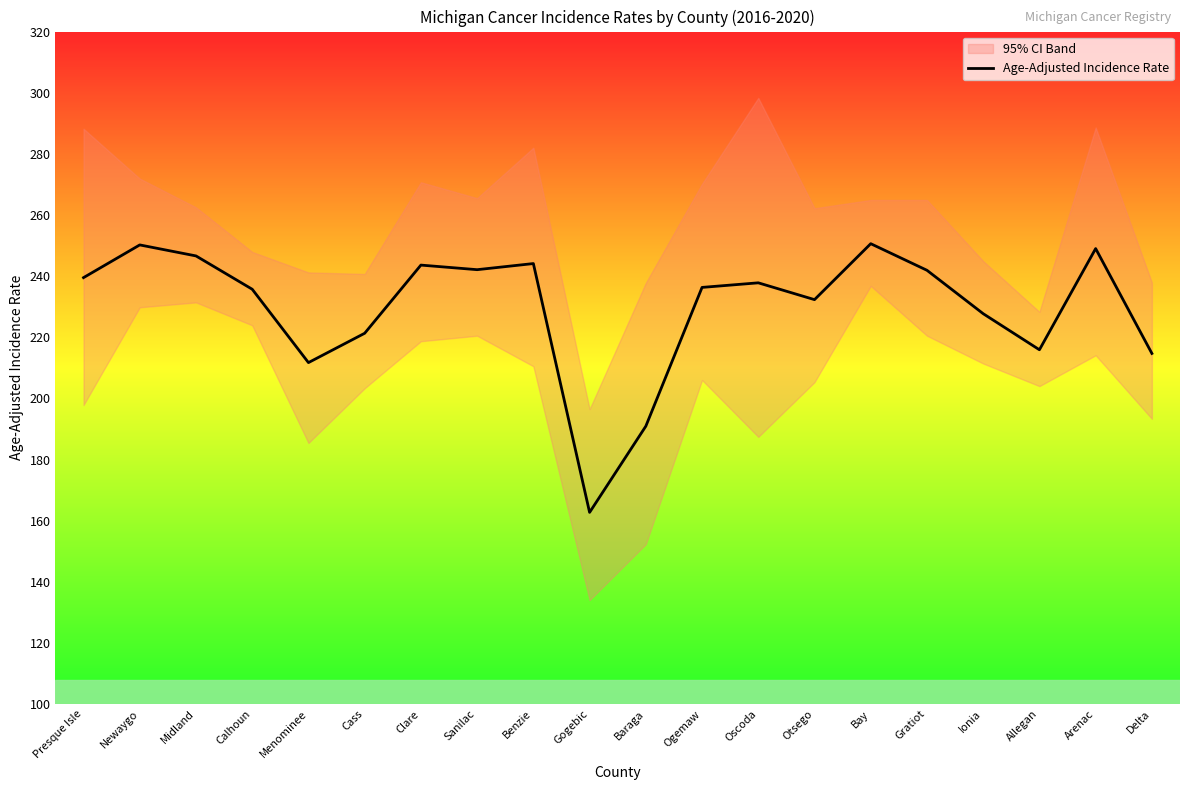

How many lines are shown in the chart?

1